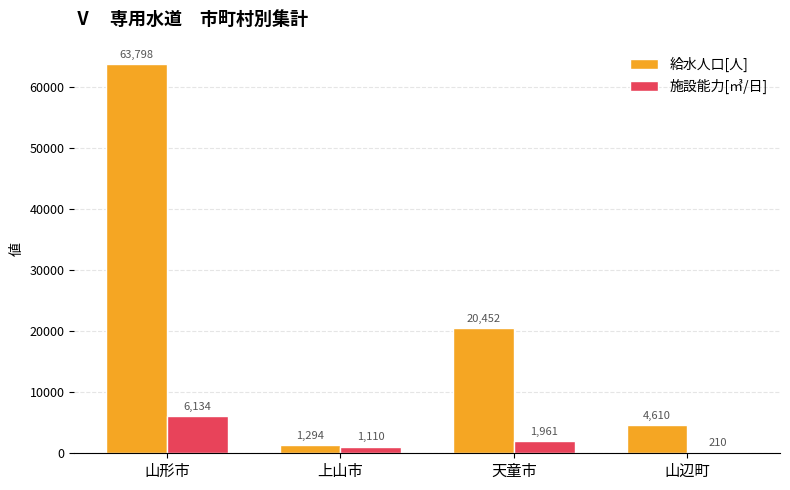

What is the minimum value shown in the chart?

210